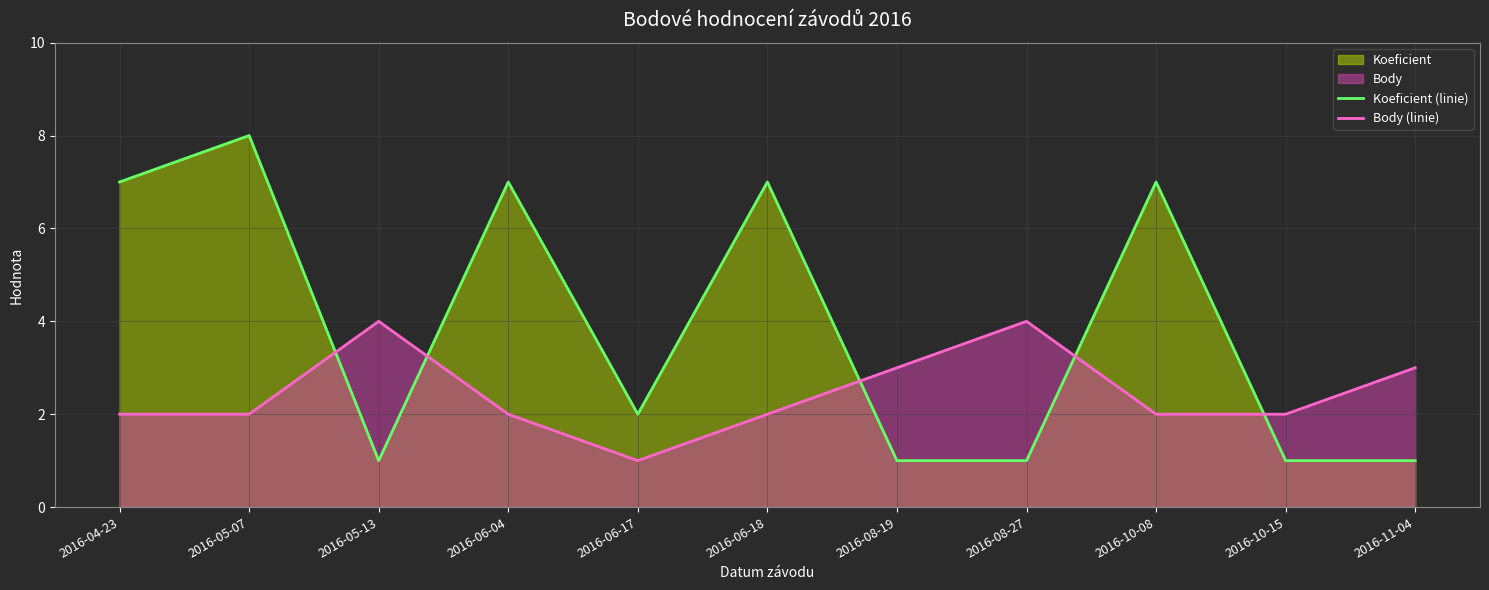

What is the sum of all Body (linie) values?

27